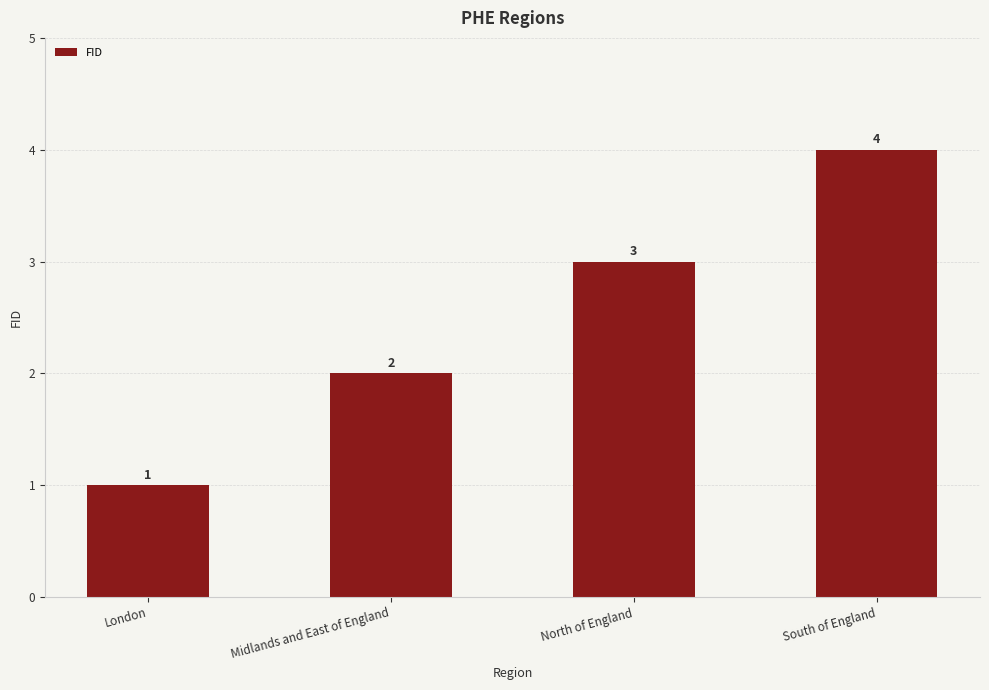

What position from the right is Midlands and East of England?

3